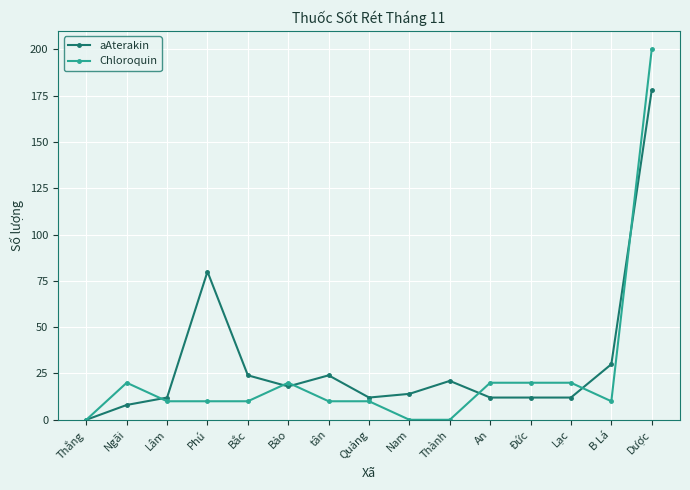

Is it true that Chloroquin equals 10 at Lâm?

True